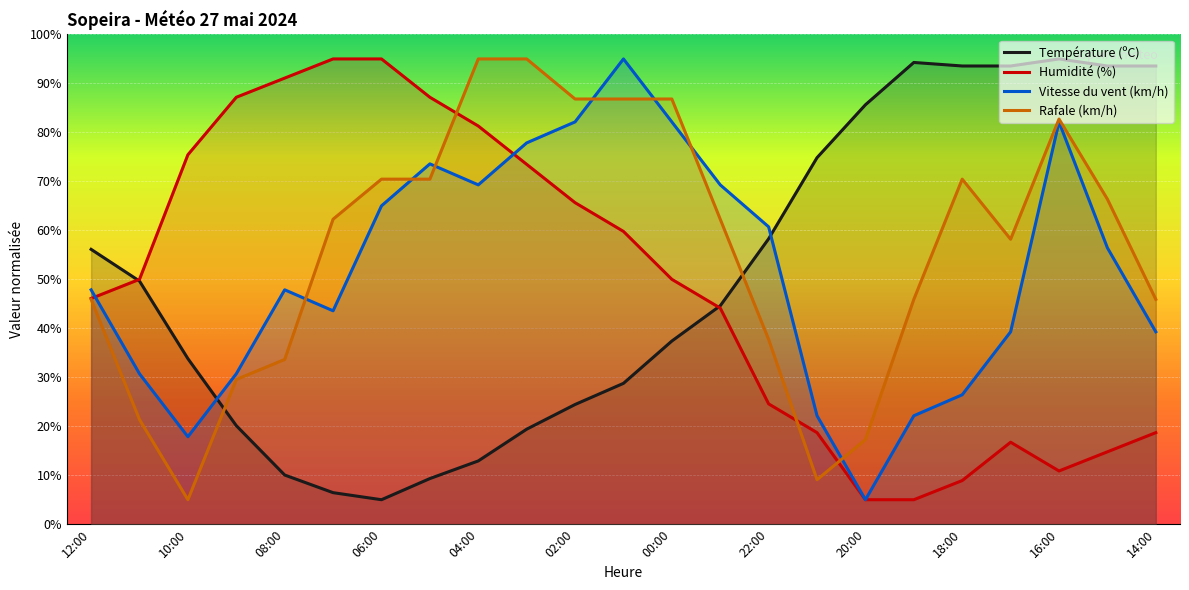

What is the sum of all Vitesse du vent (km/h) values?

1186.4